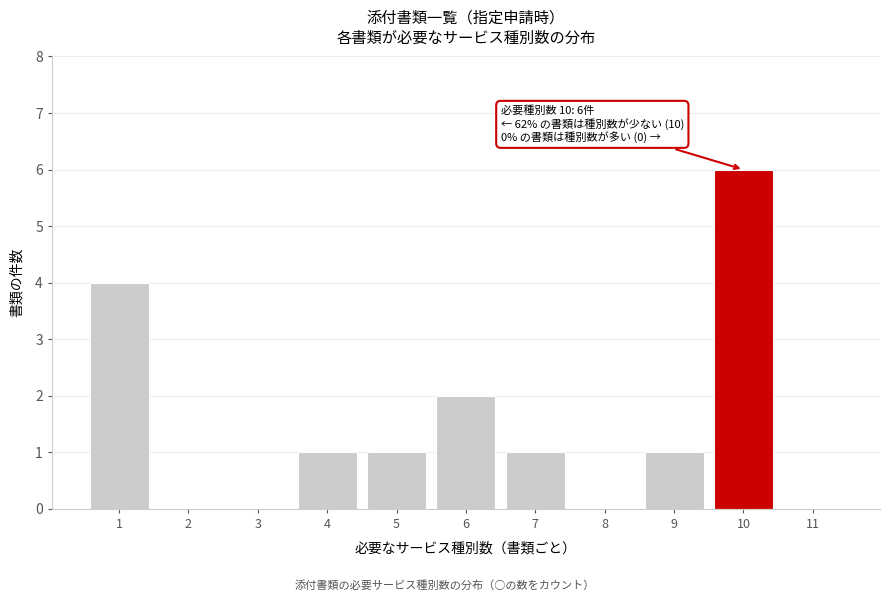

Reading right to left, extract all data points from this chart.

11=0	10=6	9=1	8=0	7=1	6=2	5=1	4=1	3=0	2=0	1=4